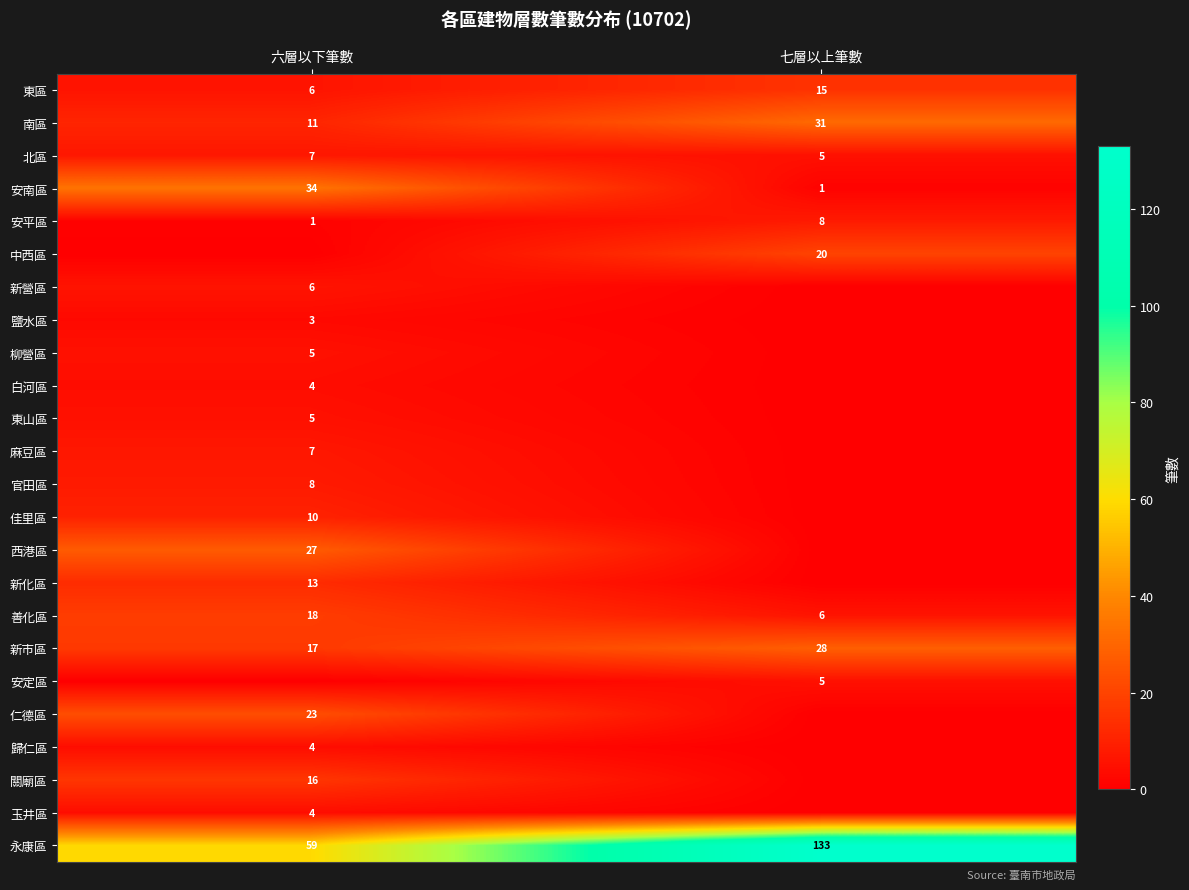

What is the maximum value for 南區?

31